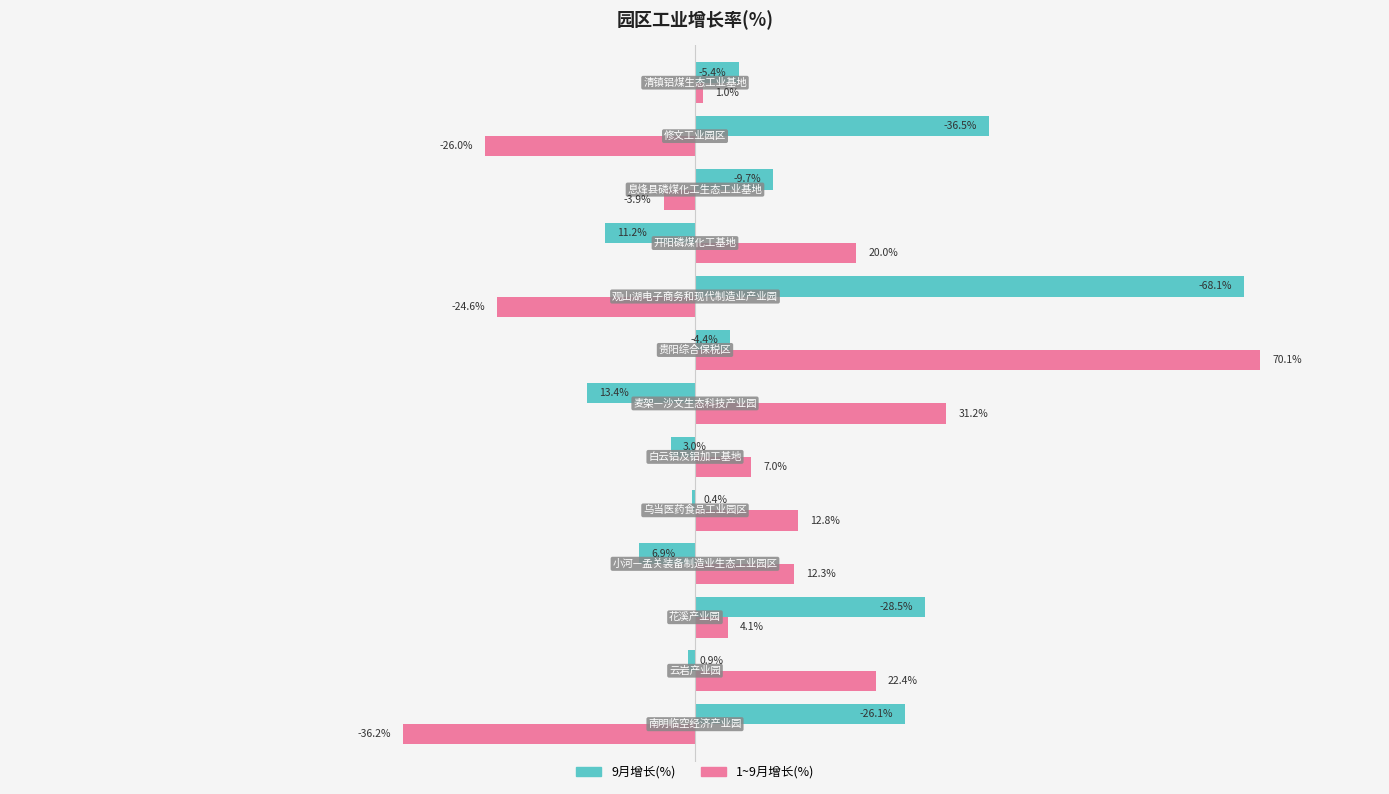

Which series has the largest total across all categories?

9月增长(%)